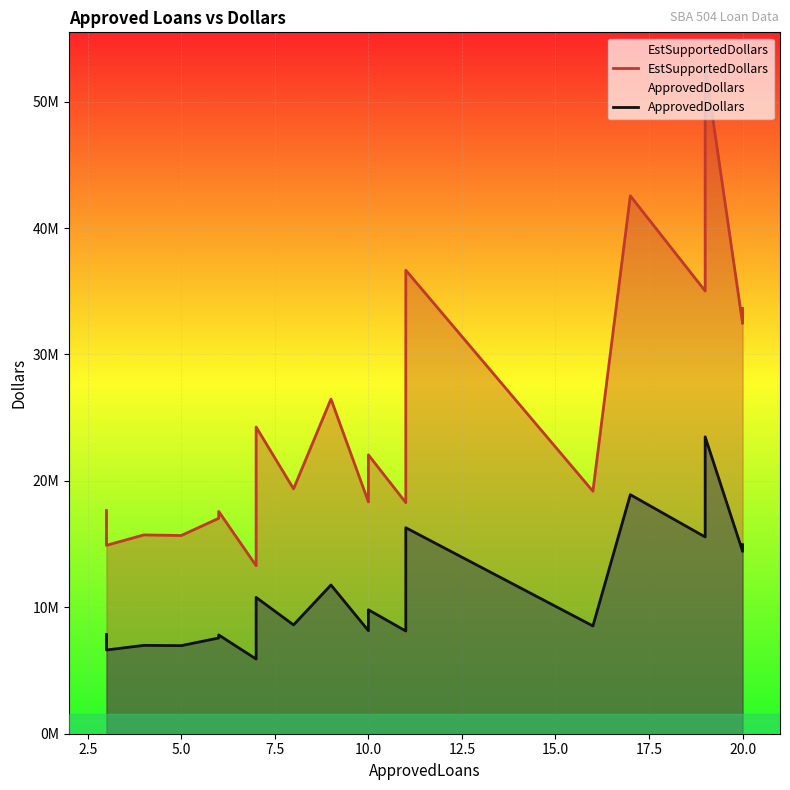

True or false: ApprovedDollars has a value of 25722269 at 20.0.

False